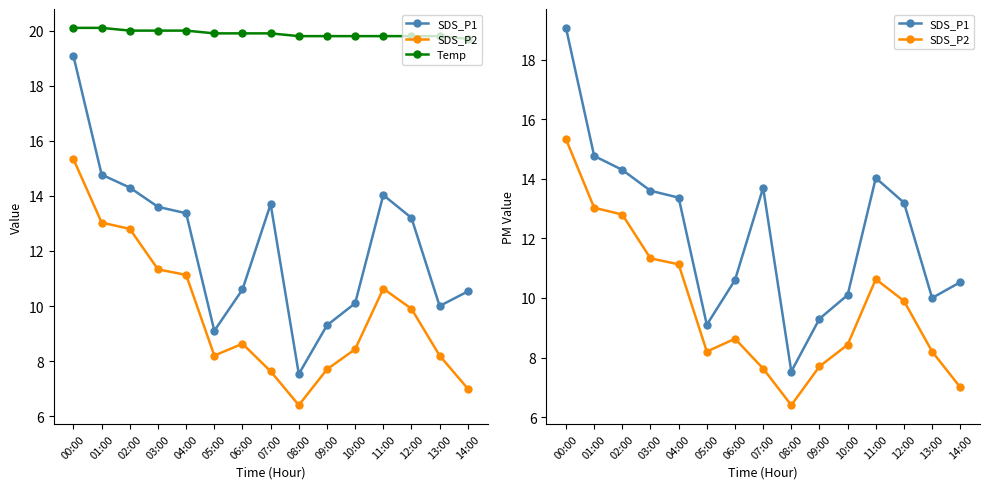

At which category is the sum across all series the highest?

00:00